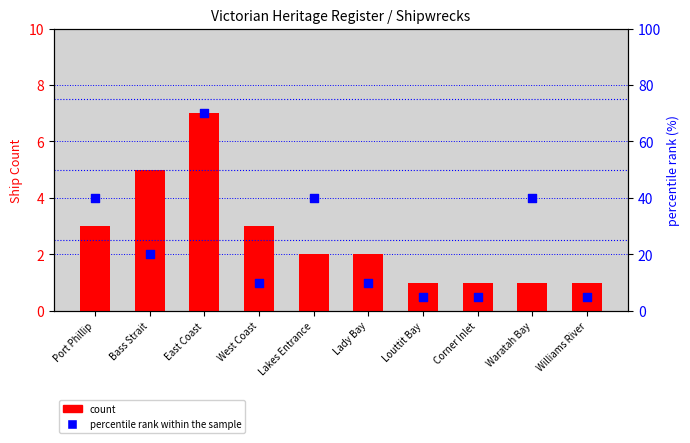

At which category is the sum across all series the highest?

East Coast